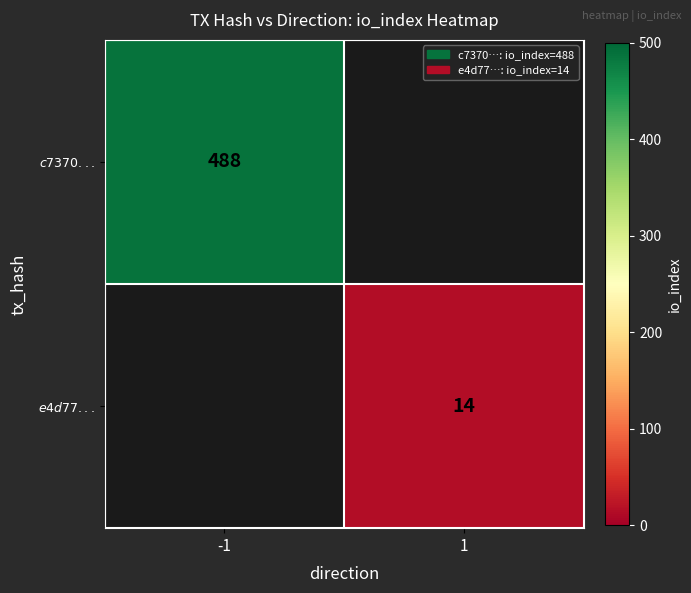

Is the value of $e4d77...$ at -1 greater than the value of $c7370...$ at -1?

No